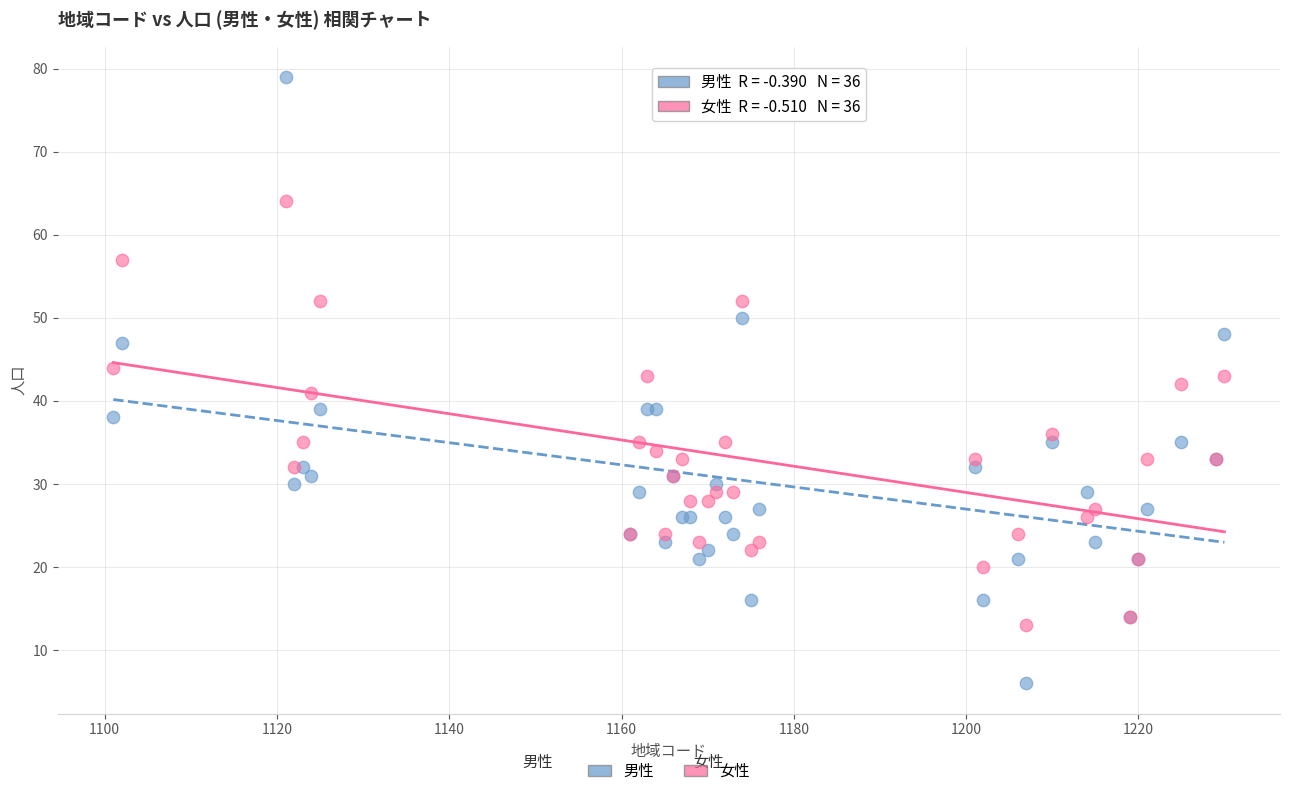

Which series has the largest Y range (max minus min)?

男性